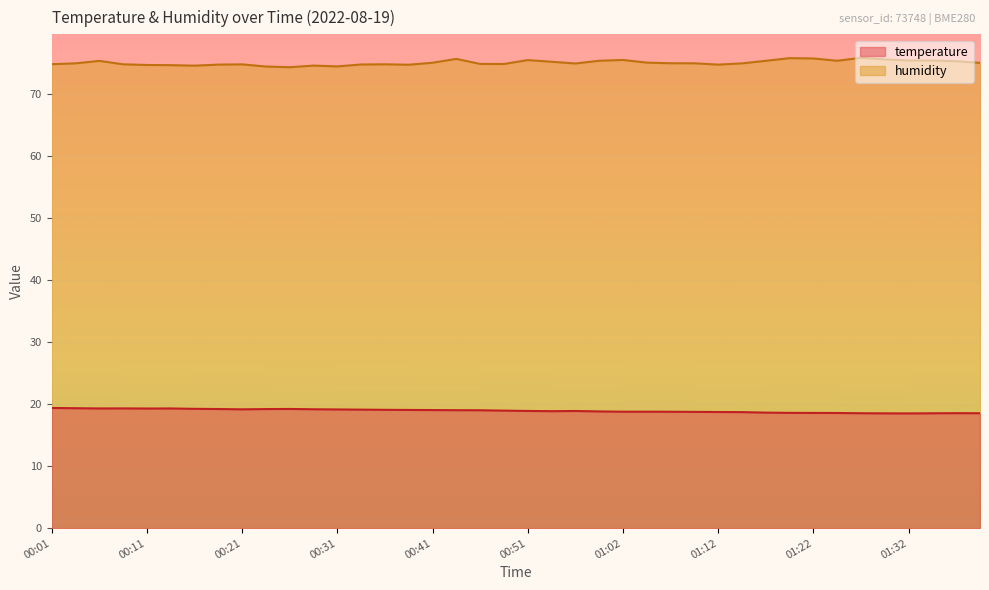

Reading right to left, extract all data points from this chart.

temperature: 18.5	18.5	18.5	18.5	18.5	18.5	18.6	18.6	18.6	18.6	18.7	18.7	18.7	18.8	18.8	18.8	18.8	18.9	18.8	18.9	18.9	19.0	19.0	19.0	19.0	19.1	19.1	19.1	19.1	19.2	19.2	19.1	19.2	19.2	19.3	19.3	19.3	19.3	19.3	19.4
humidity: 75.0	75.2	75.3	75.3	75.5	75.8	75.3	75.7	75.7	75.3	74.9	74.7	74.9	74.9	75.0	75.4	75.3	74.9	75.1	75.4	74.8	74.8	75.6	75.0	74.7	74.7	74.7	74.4	74.5	74.3	74.4	74.7	74.7	74.5	74.6	74.6	74.7	75.3	74.9	74.8